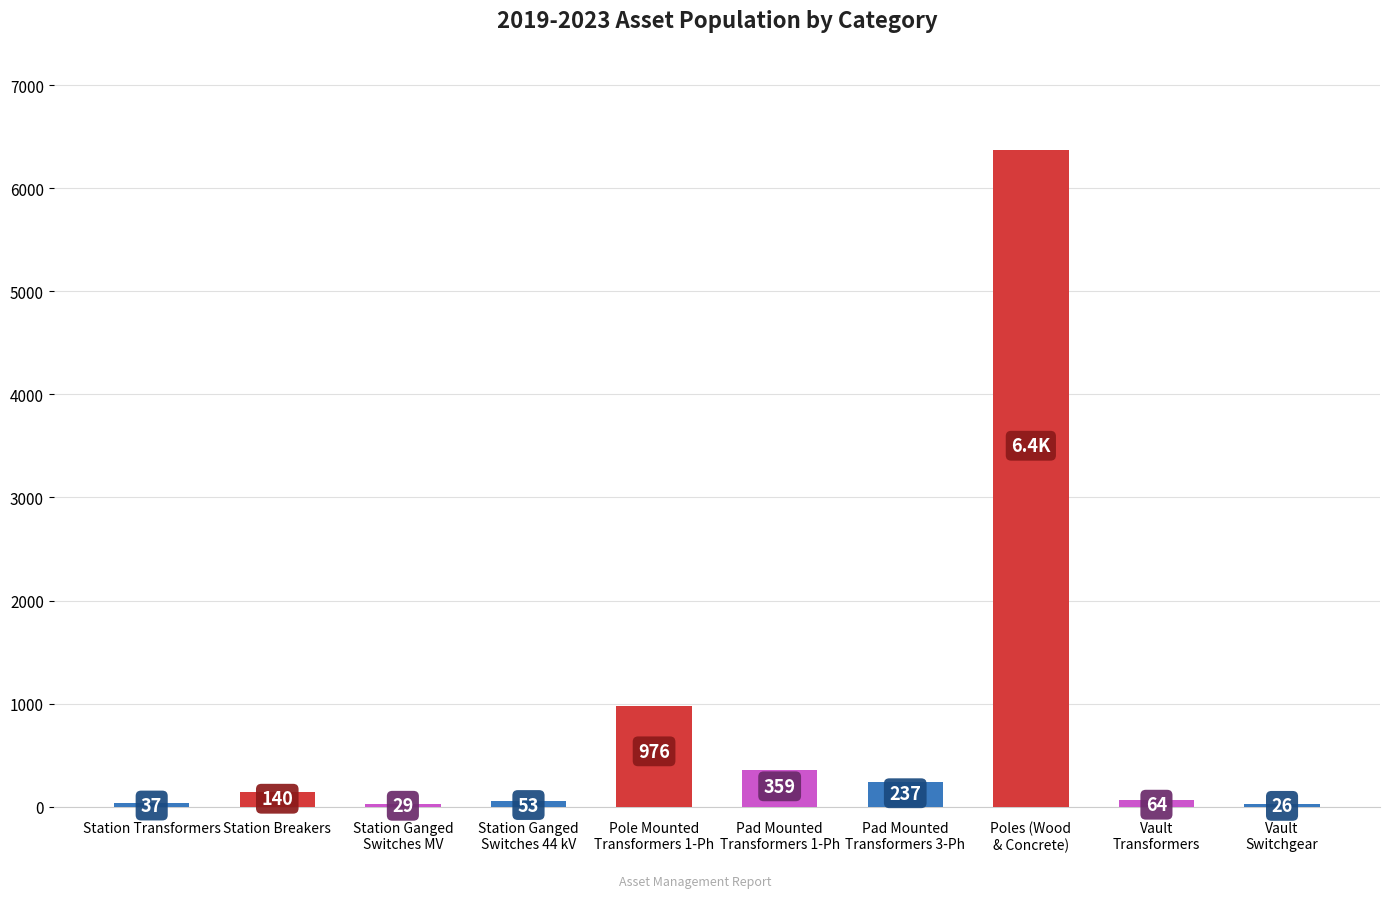

What is the label of the 2nd bar from the left?

Station Breakers